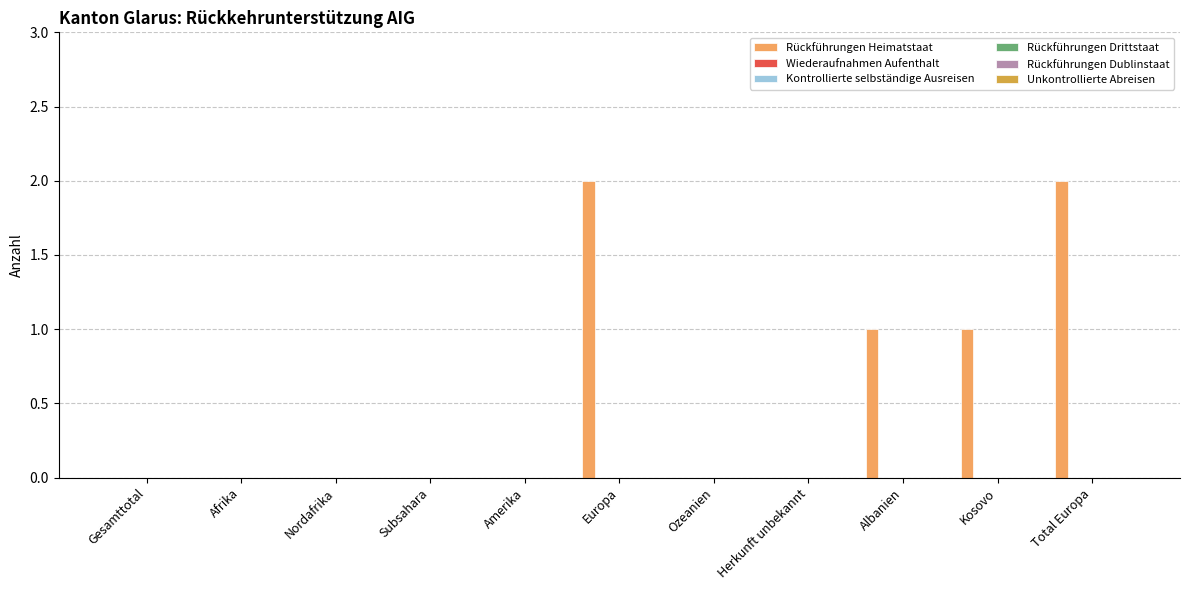

How many distinct data groups are displayed?

1